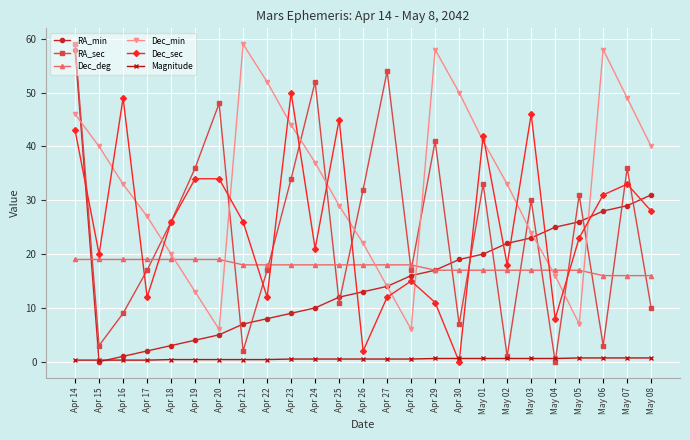

Which series has the largest total across all categories?

Dec_min